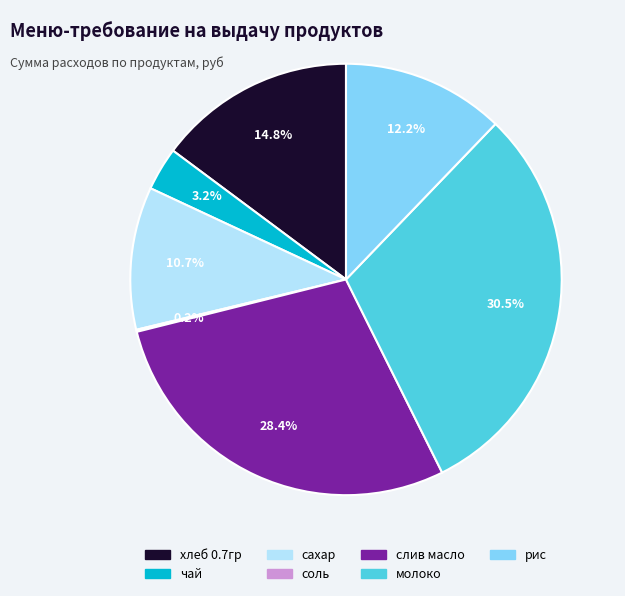

What is the largest slice in the pie chart?

молоко